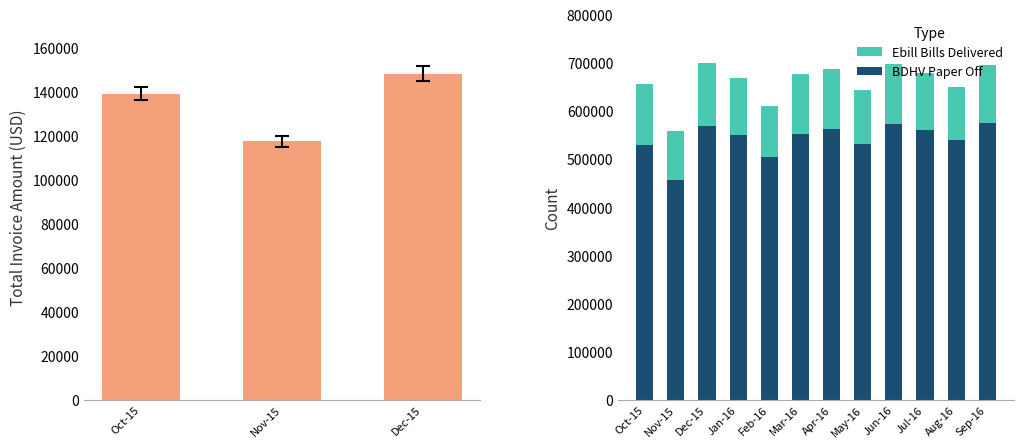

The Ebill Bills Delivered series shows 67883 at Apr-16. True or false?

False